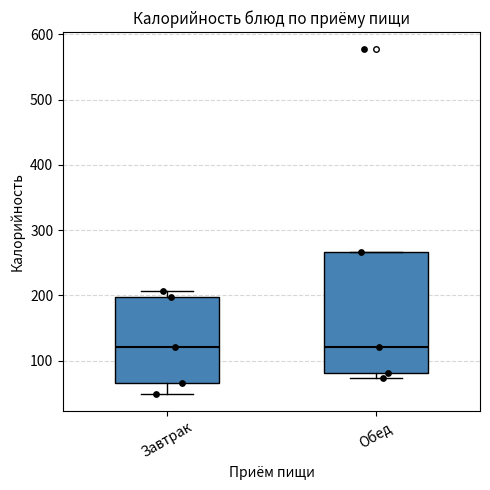

Where is the lower edge of the box for Обед on the y-axis? The values are not printed on the chart, so give them approximately, as read against the axis.

80